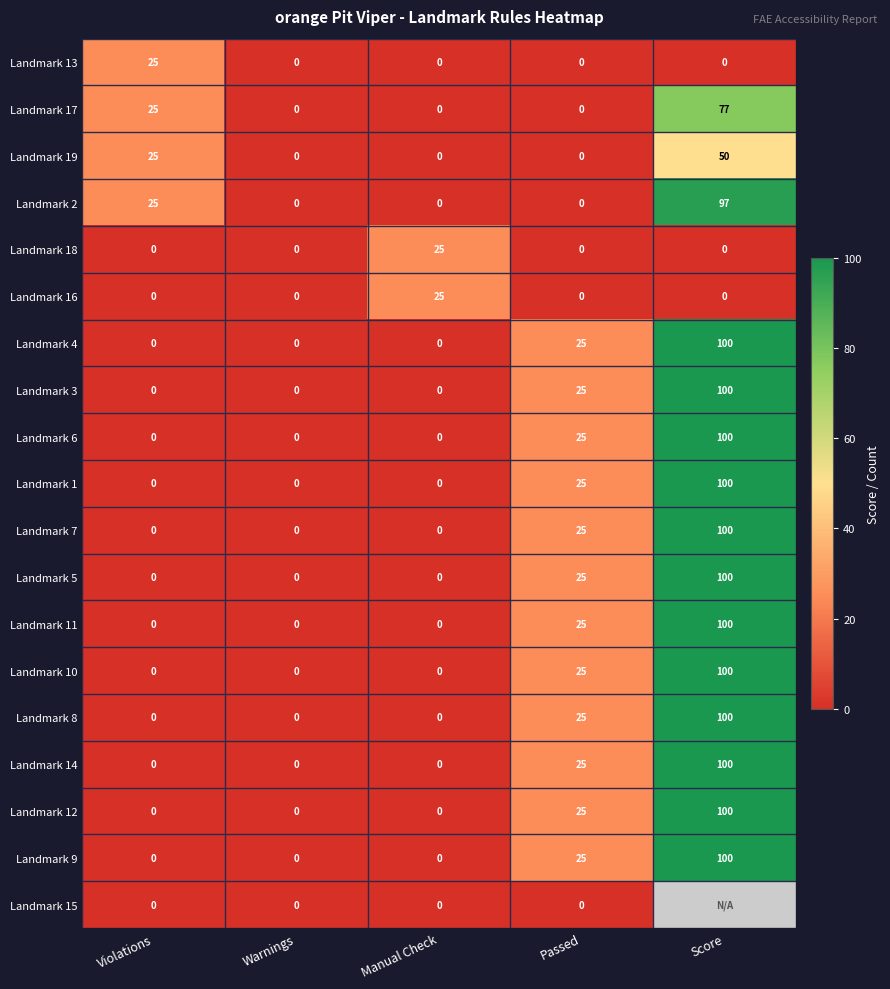

Is the value of Landmark 10 at Score greater than the value of Landmark 4 at Warnings?

Yes